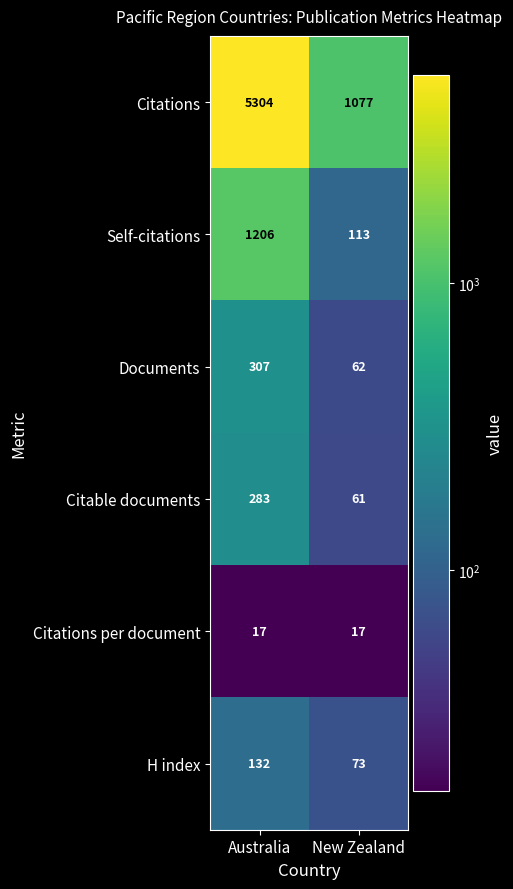

Rank the series by their maximum value, from highest to lowest.

Citations, Self-citations, Documents, Citable documents, H index, Citations per document